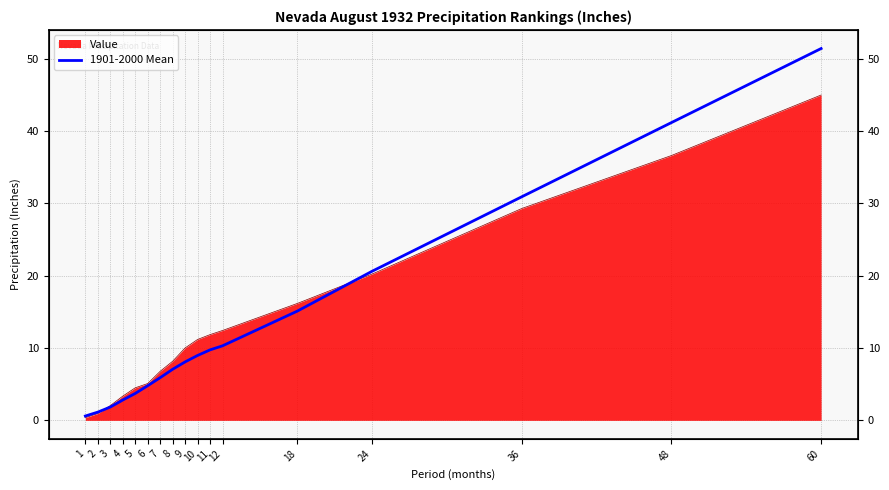

Which category has the lowest value across all series?

1